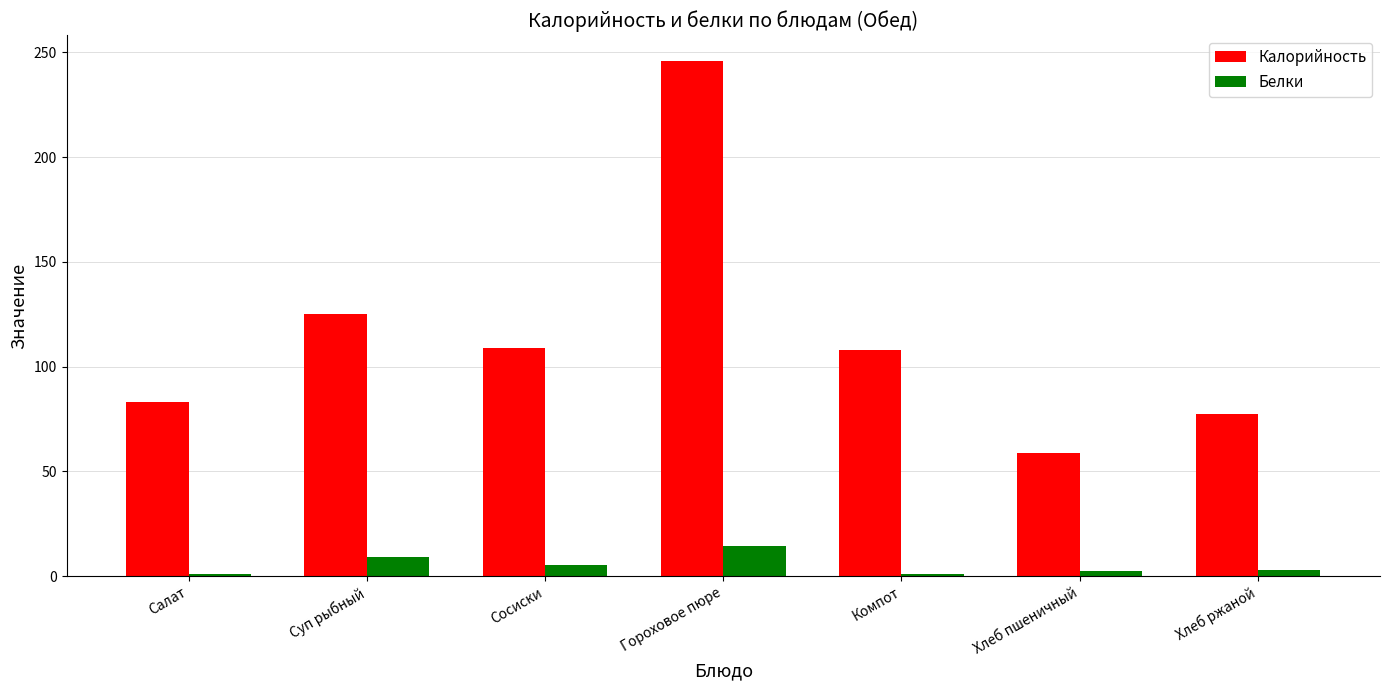

What is the difference between the maximum and minimum values in the Белки series?

13.6